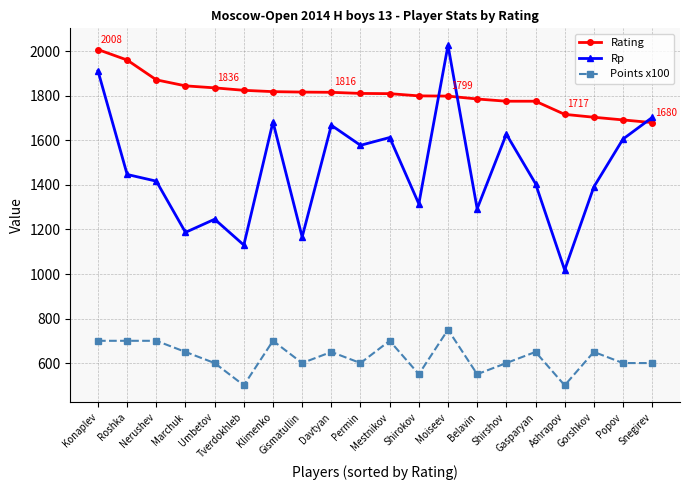

What position from the left is Ashrapov?

17